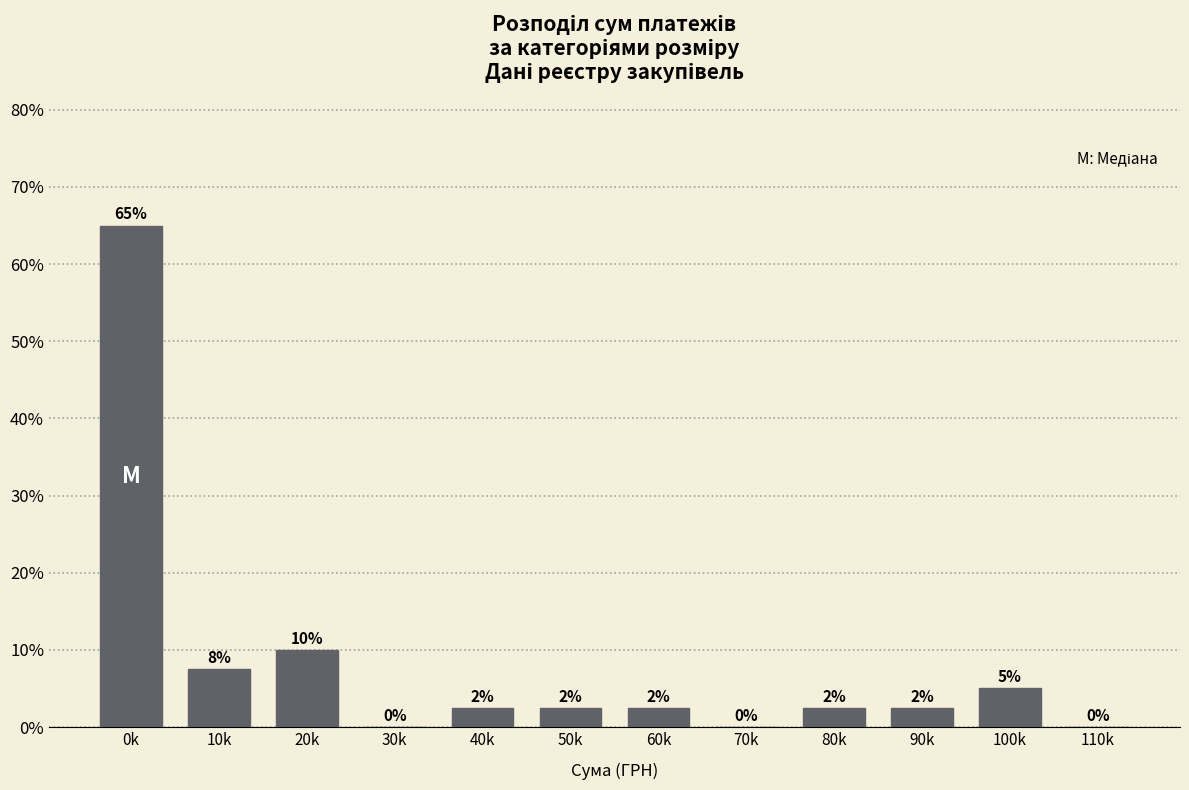

Which has a higher value, 10k or 90k?

10k